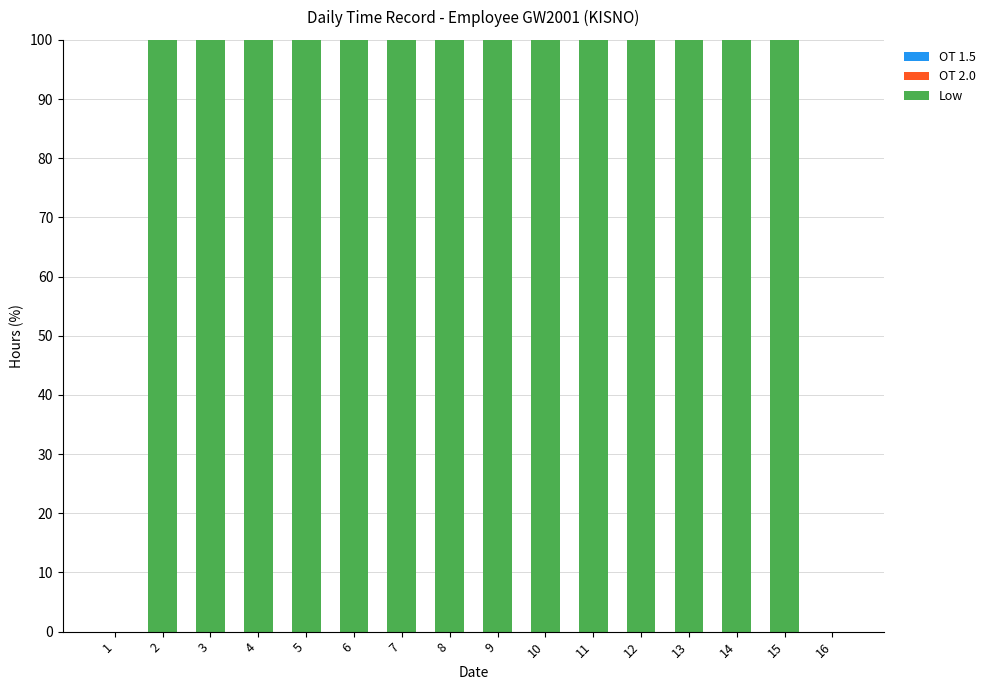

Are the bars horizontal?

No